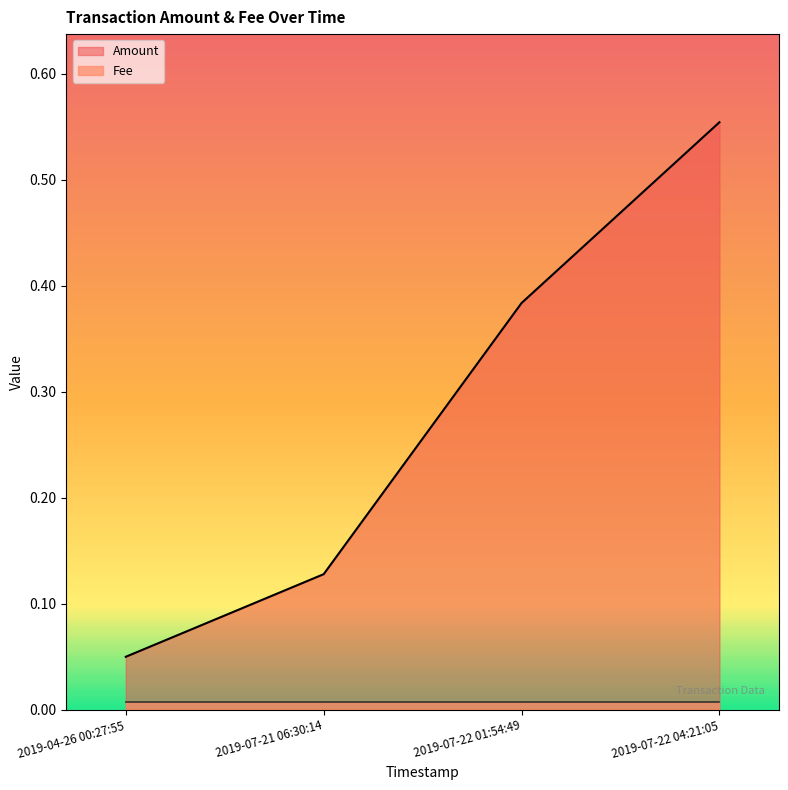

The Amount series shows 0.1 at 2019-07-22 01:54:49. True or false?

False